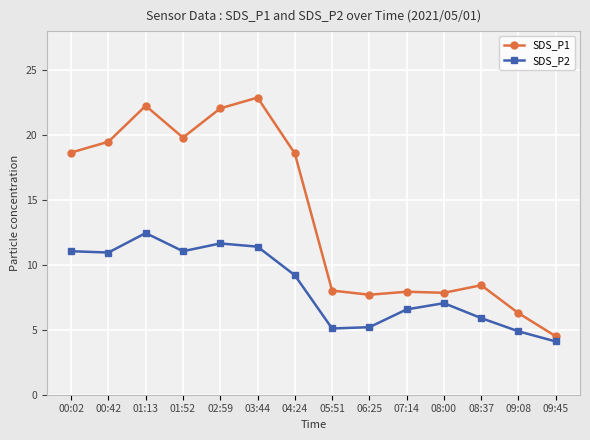

In SDS_P2, how many points are lower than both neighbors (excluding endpoints)?

3